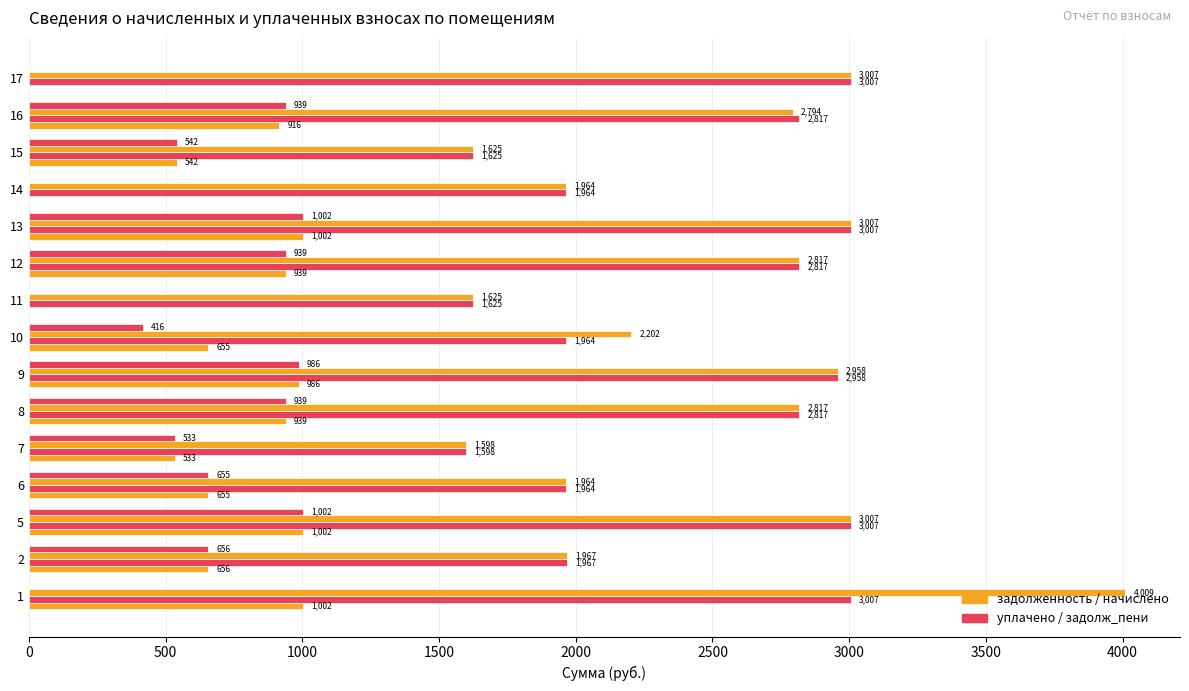

How many series are shown in this chart?

4